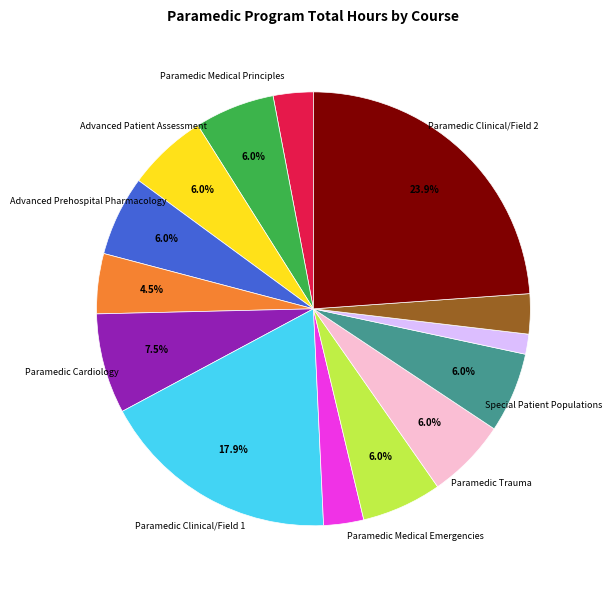

Does any single category account for the majority?

No